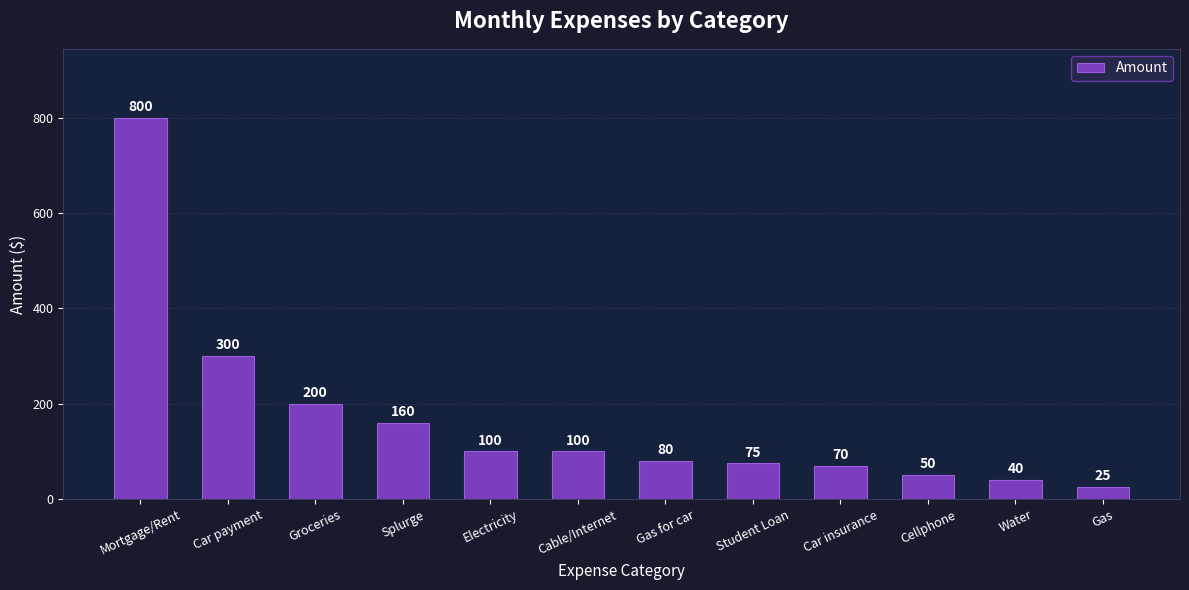

Does the chart contain stacked bars?

No